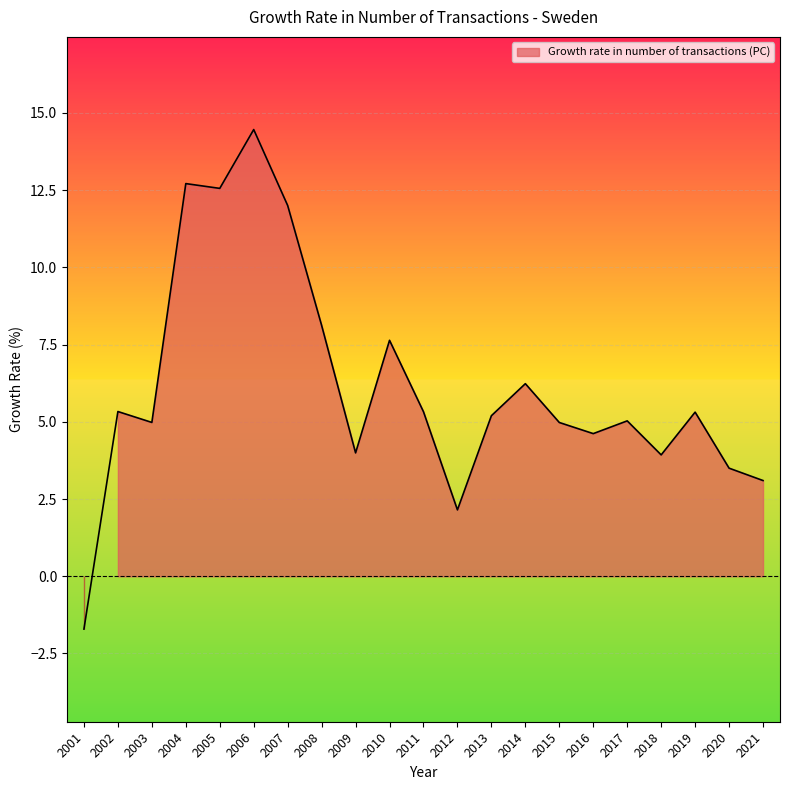

Where is the data nearest to the value 6?

2014